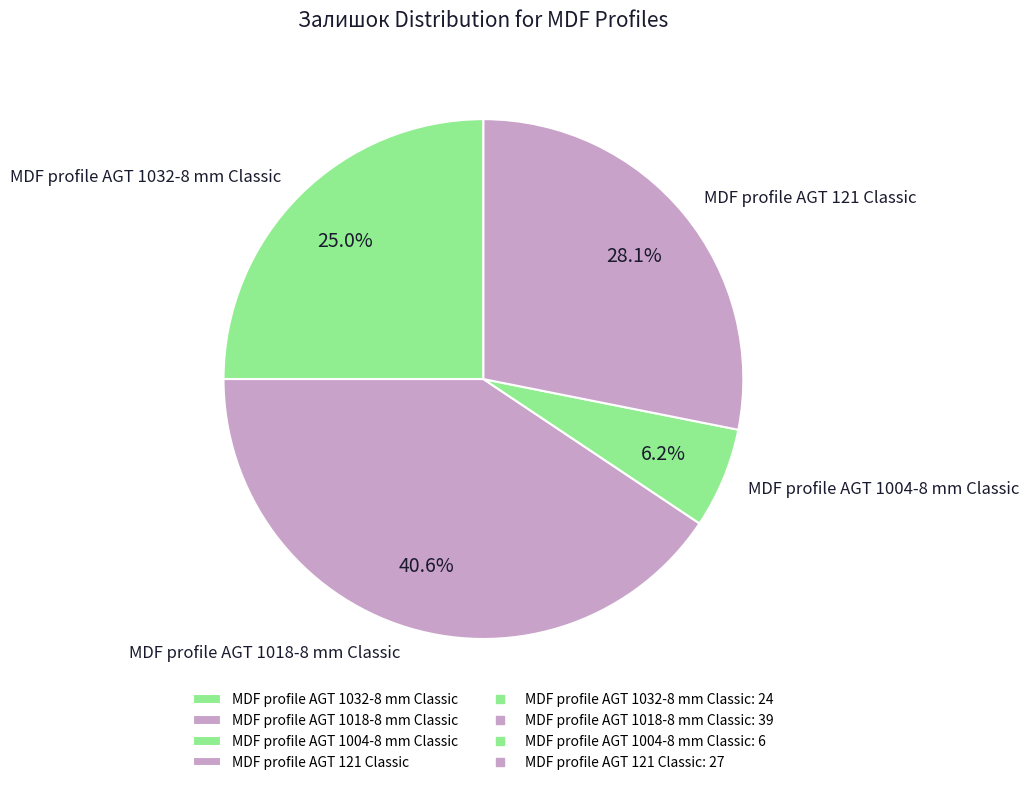

Rank the categories by value from highest to lowest.

MDF profile AGT 1018-8 mm Classic, MDF profile AGT 121 Classic, MDF profile AGT 1032-8 mm Classic, MDF profile AGT 1004-8 mm Classic